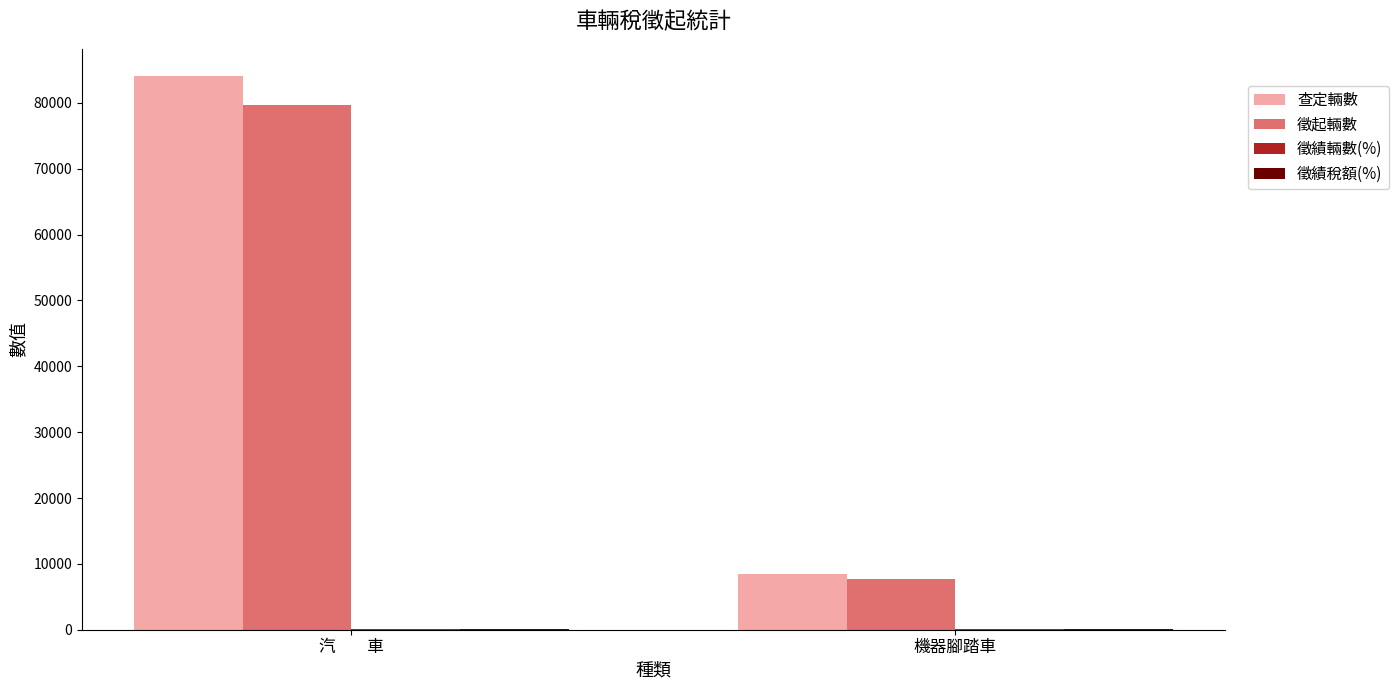

The value of 徵起輛數 at 機器腳踏車 is 7722.0. True or false?

True